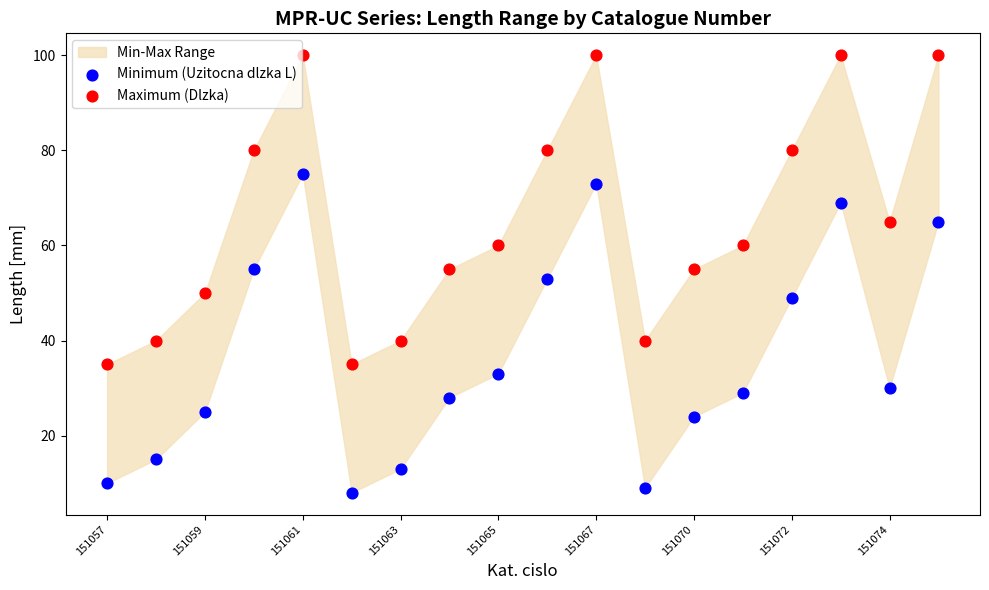

Which series contains the lowest Y value?

Minimum (Uzitocna dlzka L)